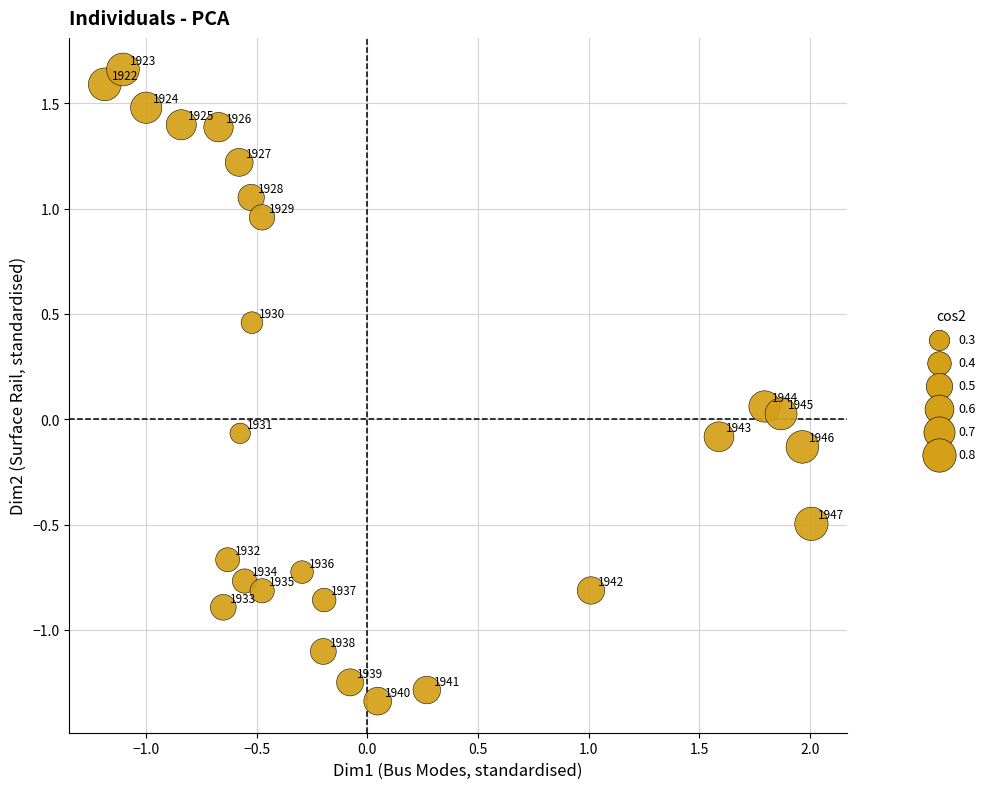

What is the range of Y values (max minus min)?

3.0